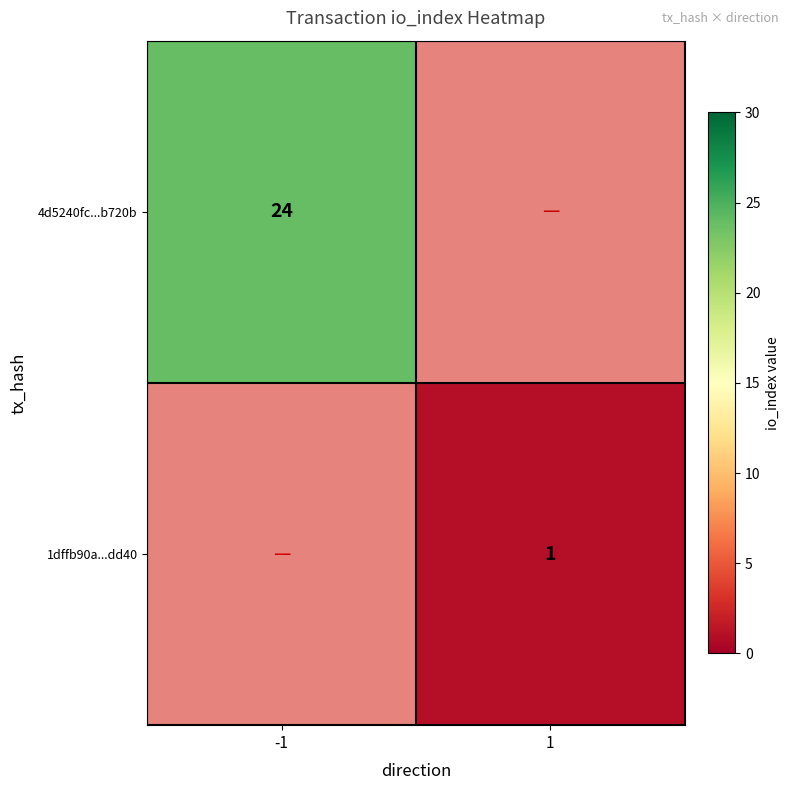

Is the value of 4d5240fc...b720b at -1 greater than the value of 1dffb90a...dd40 at 1?

Yes